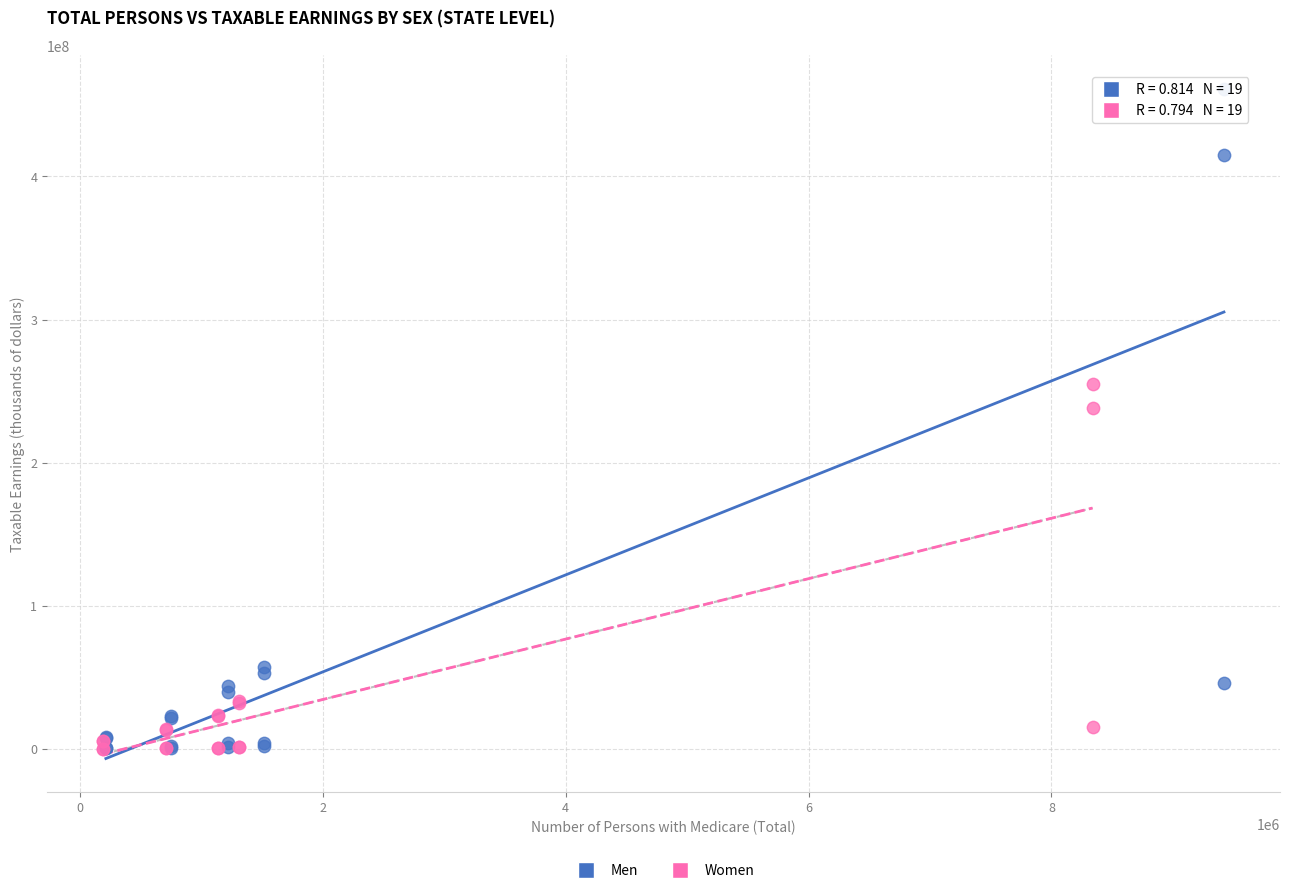

What are all the series names shown in the legend?

Men, Women